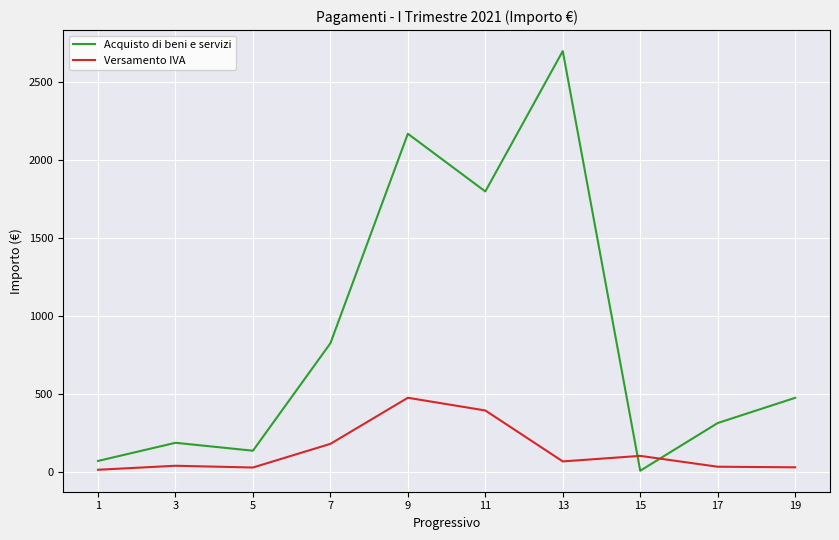

True or false: Acquisto di beni e servizi has a value of 200.1 at 19.

False